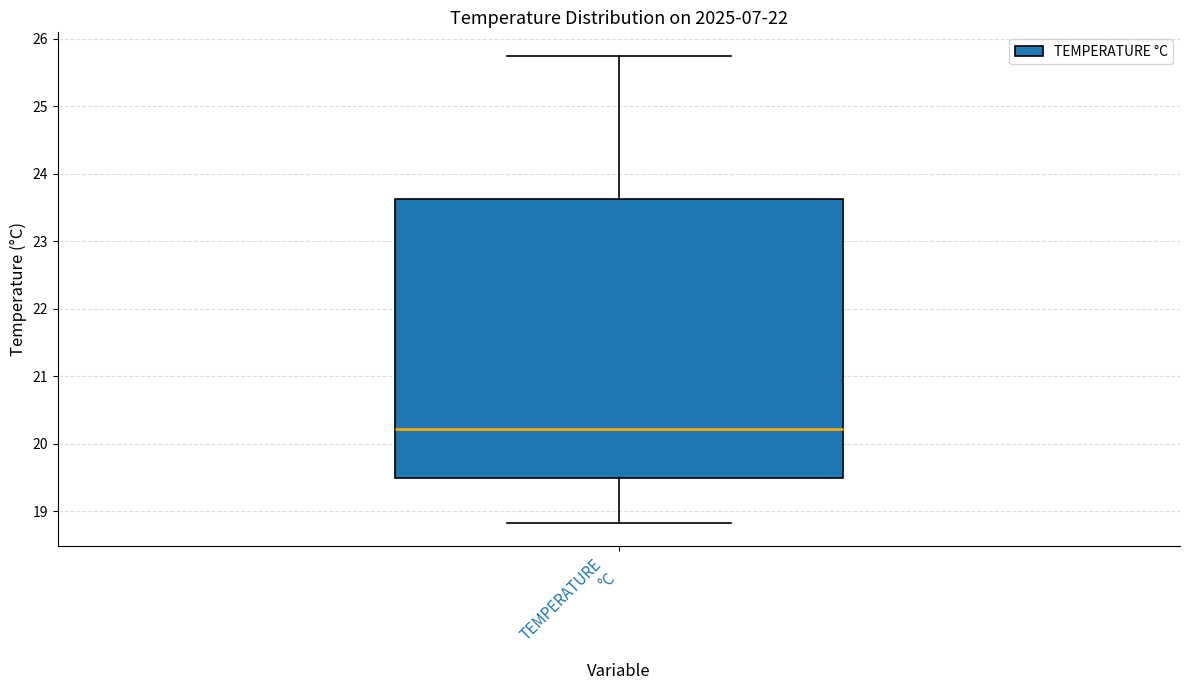

Where does the lower whisker of the box for TEMPERATURE °C end on the y-axis? The values are not printed on the chart, so give them approximately, as read against the axis.

18.8